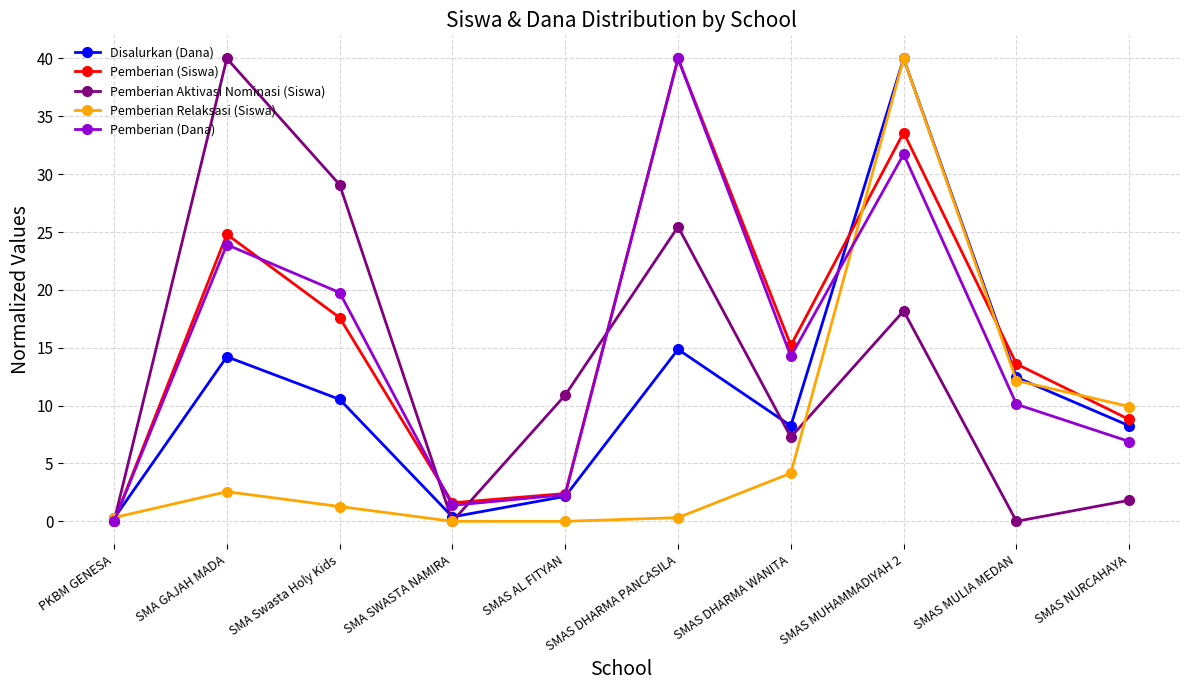

Where is Pemberian (Siswa) nearest to the value 20?

SMA Swasta Holy Kids